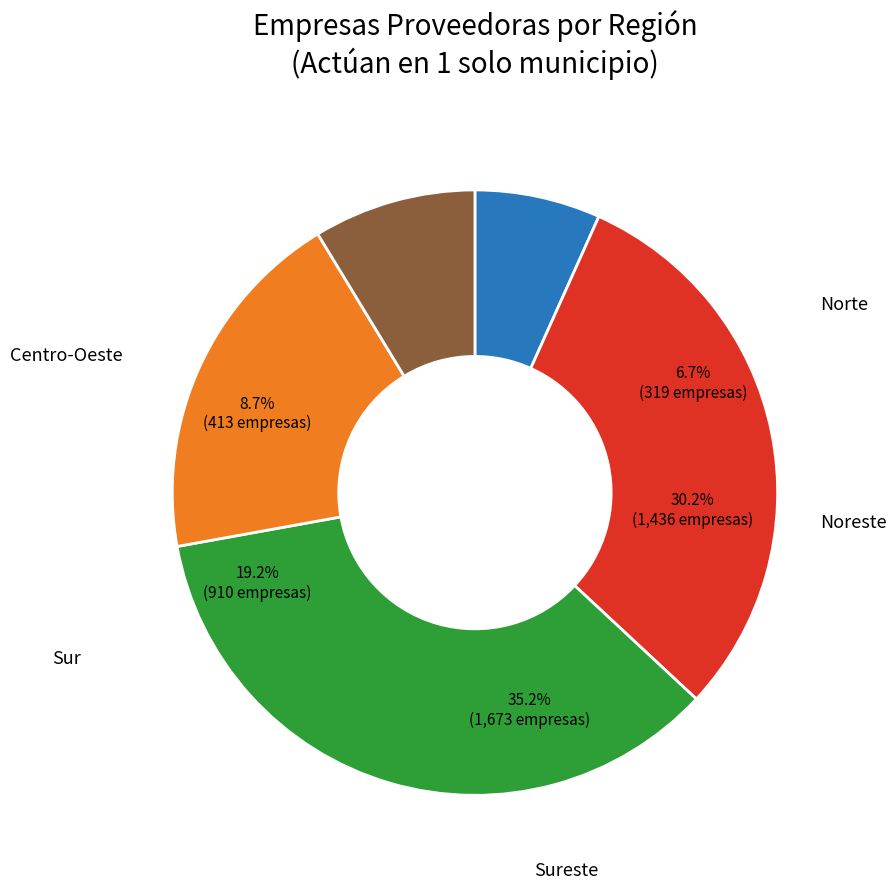

Is there any slice that represents more than half of the pie?

No